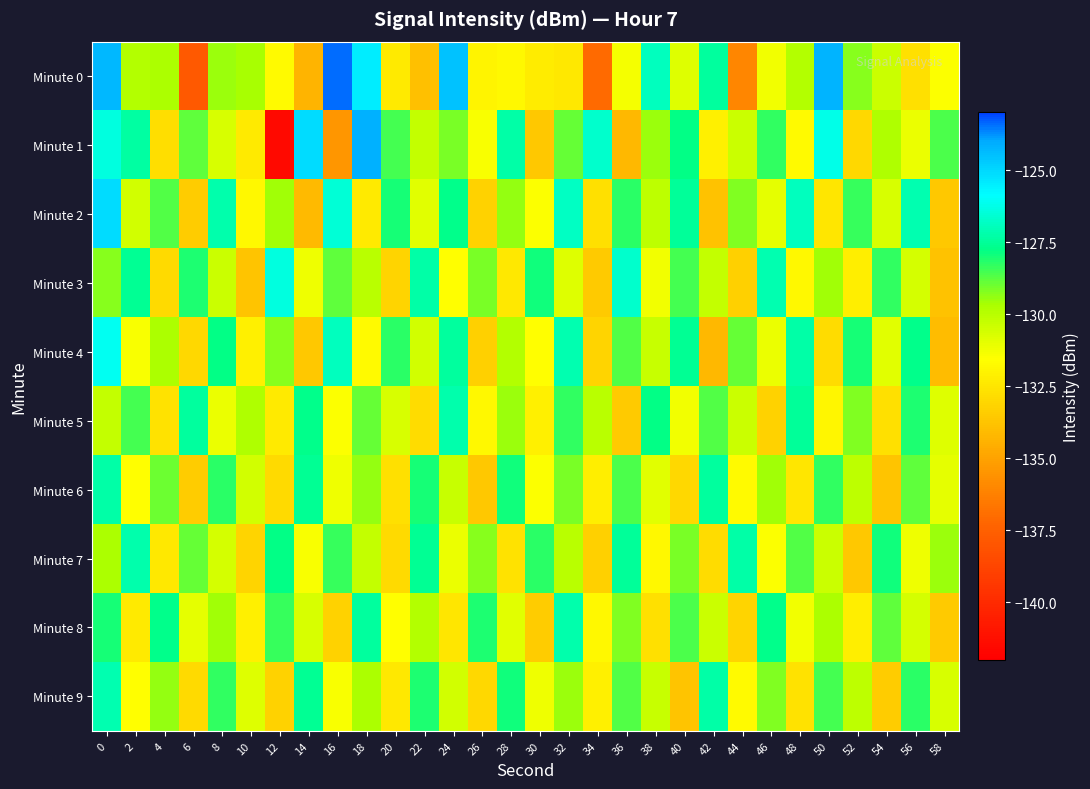

Reading right to left, transcribe all the data shown in this chart.

Minute 0: 58=-131.5	56=-132.7	54=-130.3	52=-129.3	50=-124.2	48=-129.9	46=-131.3	44=-136.0	42=-127.5	40=-130.8	38=-126.9	36=-131.4	34=-137.0	32=-132.4	30=-132.3	28=-131.8	26=-132.0	24=-124.5	22=-133.9	20=-132.3	18=-125.5	16=-123.4	14=-134.3	12=-131.7	10=-129.7	8=-129.5	6=-137.8	4=-129.7	2=-129.9	0=-124.3
Minute 1: 58=-128.6	56=-131.1	54=-129.8	52=-133.0	50=-126.2	48=-131.7	46=-128.3	44=-130.4	42=-132.1	40=-127.8	38=-129.5	36=-134.2	34=-126.7	32=-128.9	30=-133.6	28=-127.3	26=-131.4	24=-129.1	22=-130.2	20=-128.5	18=-124.1	16=-135.5	14=-125.1	12=-141.5	10=-132.3	8=-130.7	6=-128.8	4=-132.7	2=-127.3	0=-126.4
Minute 2: 58=-133.6	56=-127.1	54=-130.7	52=-128.4	50=-132.5	48=-126.9	46=-131.0	44=-129.2	42=-133.8	40=-127.5	38=-130.1	36=-128.2	34=-132.7	32=-126.8	30=-131.5	28=-129.4	26=-133.2	24=-127.7	22=-130.9	20=-128.0	18=-132.3	16=-126.5	14=-134.1	12=-129.6	10=-131.8	8=-127.2	6=-133.4	4=-128.7	2=-130.5	0=-125.1
Minute 3: 58=-133.8	56=-130.6	54=-128.3	52=-132.2	50=-129.6	48=-131.8	46=-127.1	44=-133.3	42=-130.2	40=-128.5	38=-131.3	36=-126.7	34=-133.5	32=-130.8	30=-127.9	28=-132.4	26=-129.1	24=-131.6	22=-127.3	20=-133.1	18=-130.0	16=-128.8	14=-131.2	12=-126.4	10=-133.7	8=-130.4	6=-128.1	4=-132.9	2=-127.6	0=-129.3
Minute 4: 58=-134.0	56=-127.7	54=-130.9	52=-128.0	50=-132.8	48=-127.3	46=-131.1	44=-128.9	42=-134.2	40=-127.6	38=-130.3	36=-128.7	34=-133.1	32=-127.1	30=-131.6	28=-129.9	26=-133.3	24=-127.4	22=-130.5	20=-128.2	18=-131.7	16=-126.9	14=-133.6	12=-129.3	10=-132.1	8=-127.8	6=-133.0	4=-129.7	2=-131.4	0=-126.1
Minute 5: 58=-130.8	56=-128.1	54=-132.7	52=-129.2	50=-131.9	48=-127.5	46=-133.2	44=-130.4	42=-128.7	40=-131.3	38=-127.8	36=-133.5	34=-130.0	32=-128.3	30=-132.1	28=-129.5	26=-131.8	24=-127.2	22=-132.8	20=-130.7	18=-128.9	16=-131.5	14=-127.7	12=-132.3	10=-129.8	8=-131.1	6=-127.4	4=-132.6	2=-128.5	0=-130.2
Minute 6: 58=-131.0	56=-128.8	54=-133.7	52=-130.1	50=-128.3	48=-132.5	46=-129.6	44=-131.7	42=-127.4	40=-133.0	38=-130.9	36=-128.6	34=-132.2	32=-129.1	30=-131.5	28=-127.9	26=-133.6	24=-130.3	22=-128.0	20=-132.7	18=-129.4	16=-131.2	14=-127.6	12=-132.9	10=-130.5	8=-128.2	6=-133.4	4=-129.0	2=-131.6	0=-127.3
Minute 7: 58=-129.5	56=-131.2	54=-127.9	52=-133.6	50=-130.4	48=-128.7	46=-131.5	44=-127.3	42=-132.8	40=-129.1	38=-131.8	36=-127.5	34=-133.3	32=-130.0	30=-128.2	28=-132.6	26=-129.3	24=-131.1	22=-127.6	20=-132.9	18=-130.2	16=-128.4	14=-131.4	12=-127.8	10=-133.1	8=-130.6	6=-128.9	4=-132.4	2=-127.2	0=-129.7
Minute 8: 58=-133.5	56=-130.6	54=-128.8	52=-132.2	50=-129.7	48=-131.3	46=-127.7	44=-133.1	42=-130.4	40=-128.6	38=-132.7	36=-129.2	34=-131.8	32=-127.2	30=-133.4	28=-130.9	26=-128.1	24=-132.5	22=-129.9	20=-131.6	18=-127.4	16=-133.2	14=-130.7	12=-128.4	10=-132.1	8=-129.6	6=-131.0	4=-127.7	2=-132.3	0=-128.0
Minute 9: 58=-130.7	56=-128.2	54=-133.4	52=-130.1	50=-128.5	48=-132.6	46=-129.2	44=-131.7	42=-127.3	40=-133.7	38=-130.3	36=-128.7	34=-132.1	32=-129.5	30=-131.2	28=-127.9	26=-133.0	24=-130.5	22=-128.1	20=-132.4	18=-129.7	16=-131.4	14=-127.6	12=-133.2	10=-130.8	8=-128.3	6=-132.9	4=-129.4	2=-131.6	0=-127.1